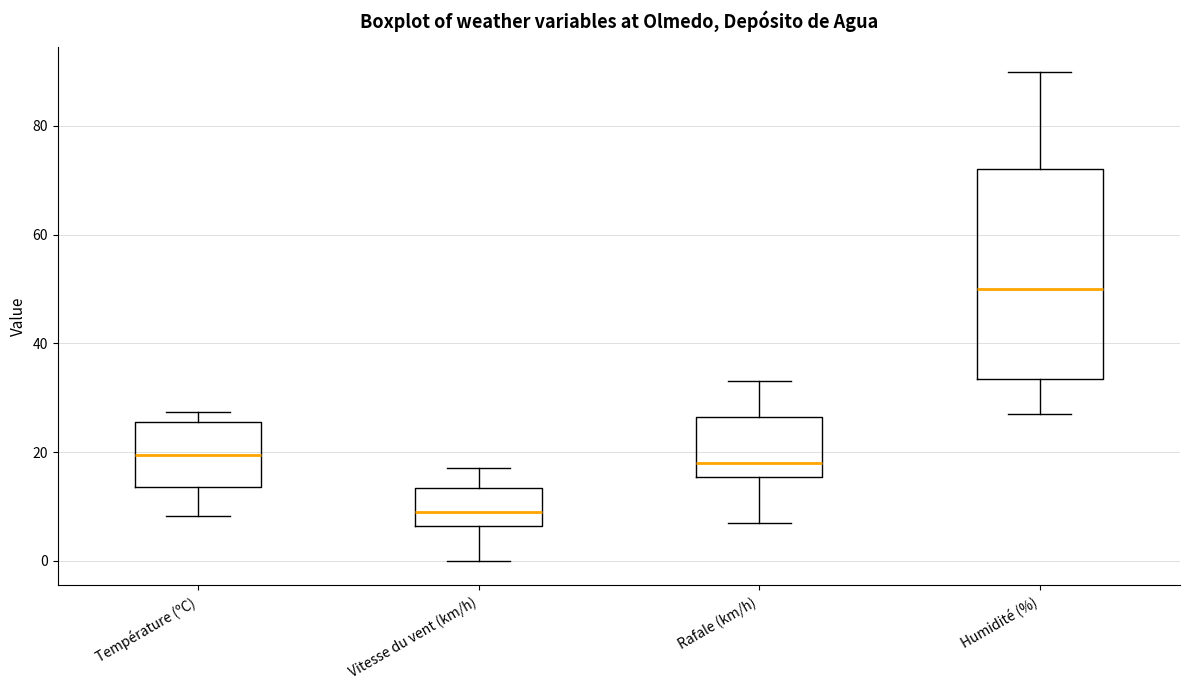

Reading left to right, read every box against the y-axis: the position of its median line, the range the box covers, and the ends of its whiskers. The values are not printed on the chart, so give them approximately, as read against the axis.

Température (ºC): median 20, box 14 to 26, whiskers 8 to 28
Vitesse du vent (km/h): median 10, box 6 to 14, whiskers 0 to 18
Rafale (km/h): median 18, box 16 to 26, whiskers 8 to 34
Humidité (%): median 50, box 34 to 72, whiskers 28 to 90